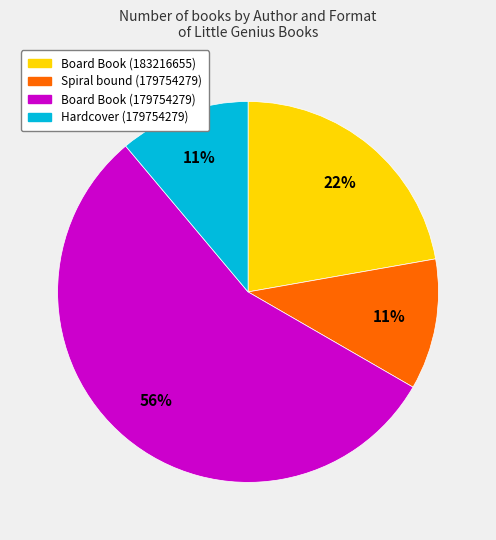

To the nearest percent, what is the average slice percentage?

25%